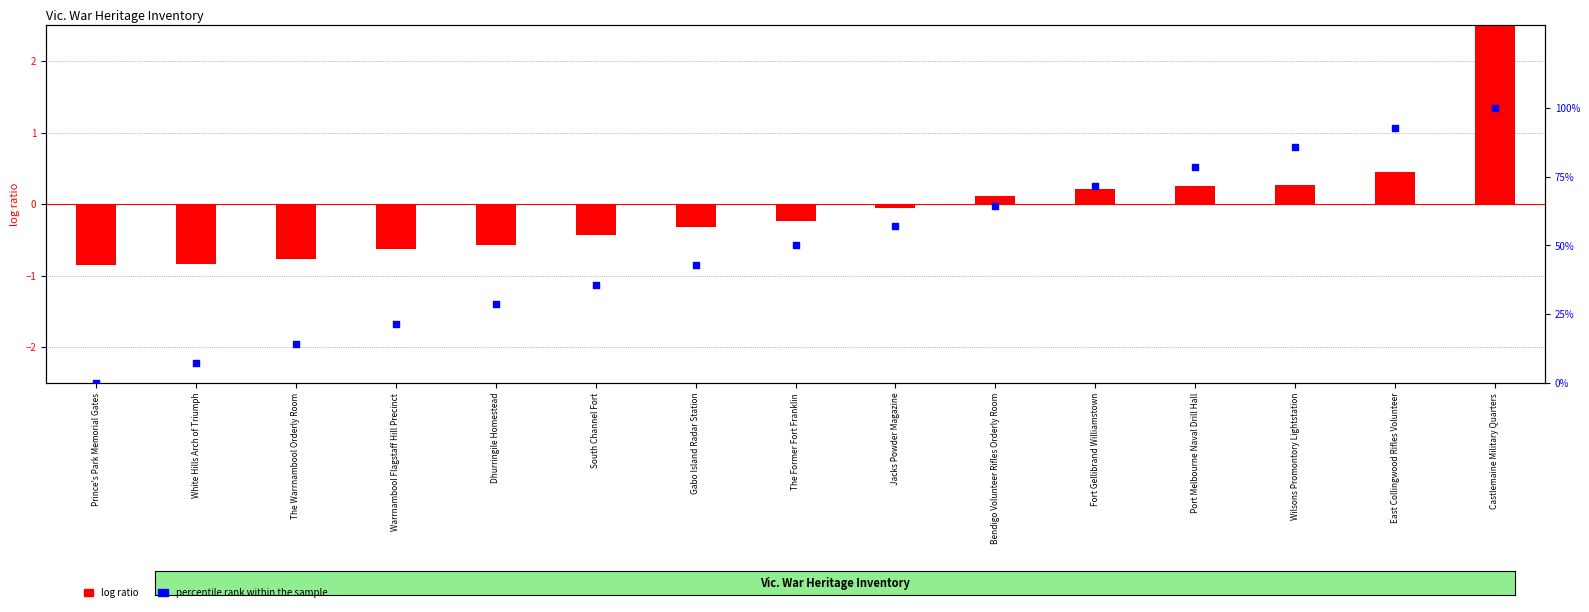

What are all the series names shown in the legend?

log ratio, percentile rank within the sample